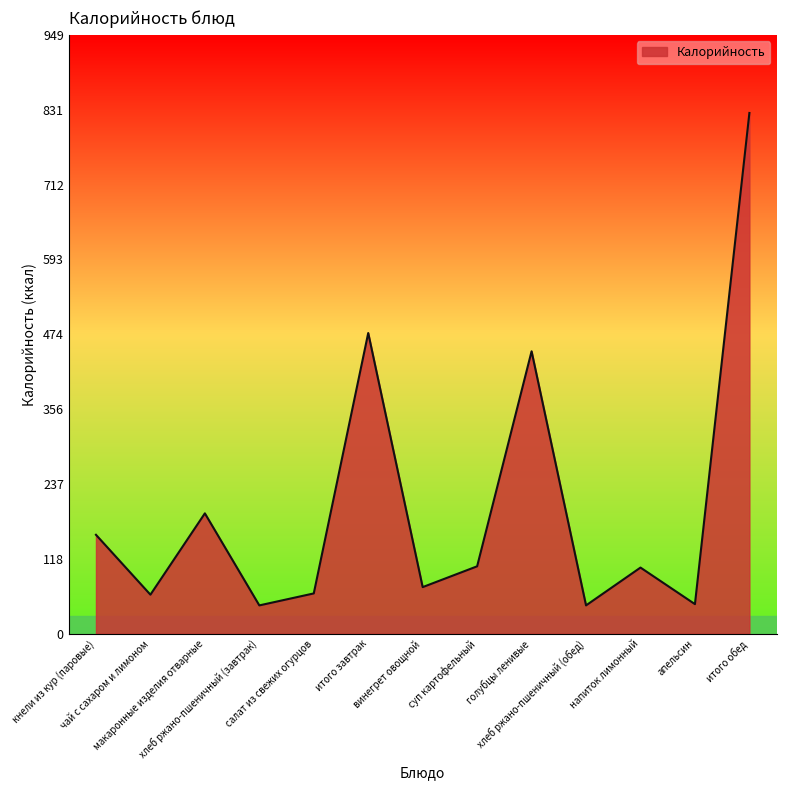

What is the maximum value shown in the chart?

826